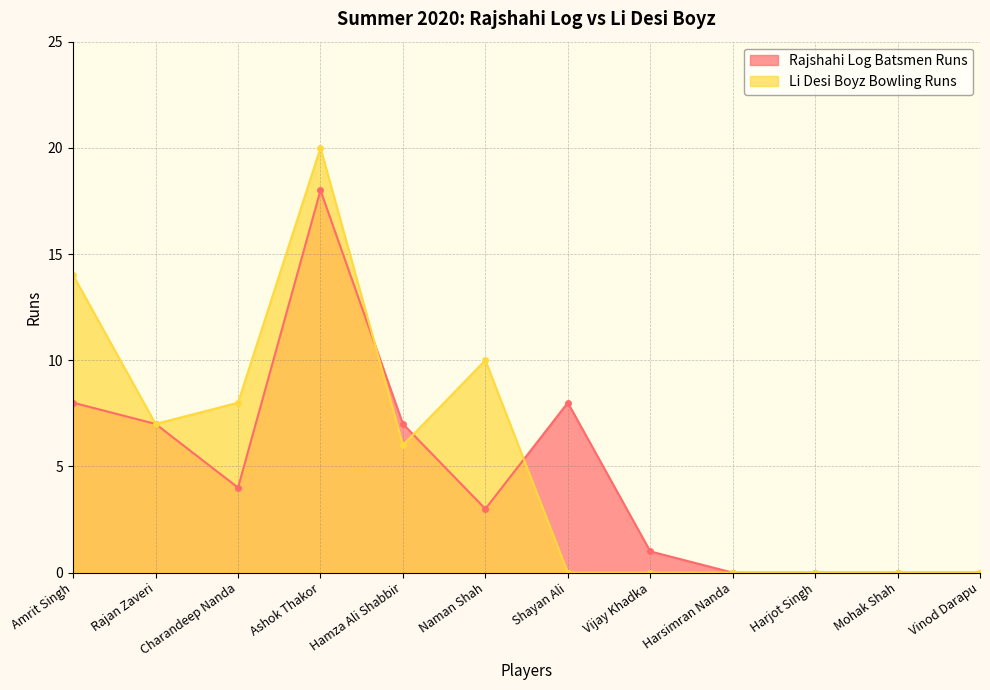

Between which two adjacent categories do Rajshahi Log Batsmen Runs and Li Desi Boyz Bowling Runs first intersect?

Ashok Thakor and Hamza Ali Shabbir